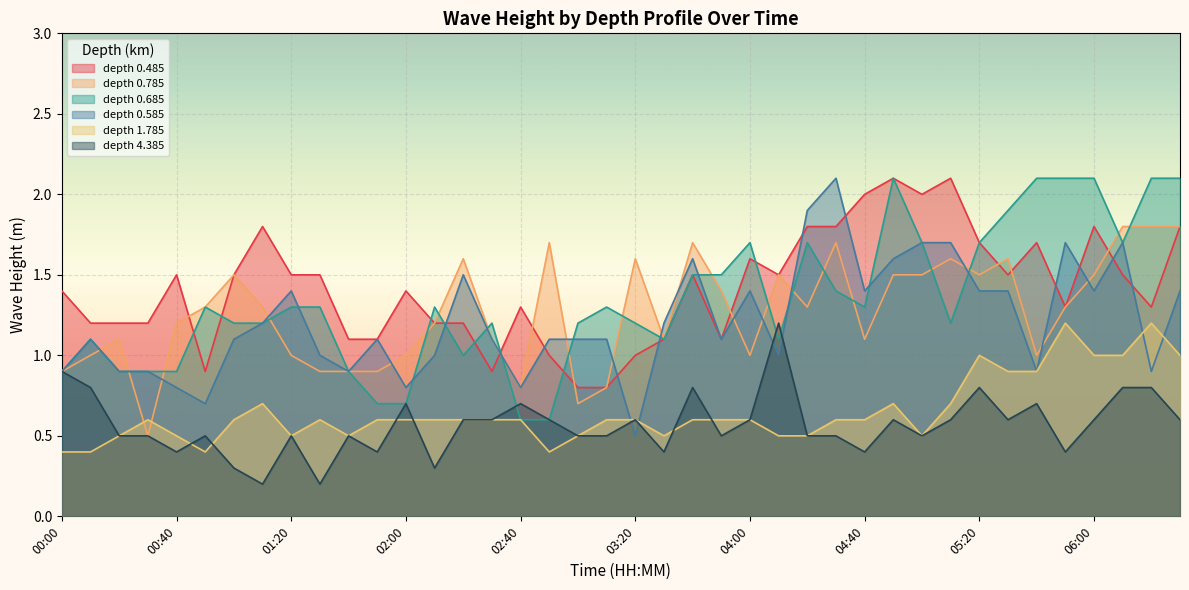

Rank the categories by 4.385 value from lowest to highest.

01:10, 01:30, 01:00, 02:10, 00:40, 01:50, 03:30, 04:40, 05:50, 00:20, 00:30, 00:50, 01:20, 01:40, 03:00, 03:10, 03:50, 04:20, 04:30, 05:00, 02:20, 02:30, 02:50, 03:20, 04:00, 04:50, 05:10, 05:30, 06:00, 06:30, 02:00, 02:40, 05:40, 00:10, 03:40, 05:20, 06:10, 06:20, 00:00, 04:10